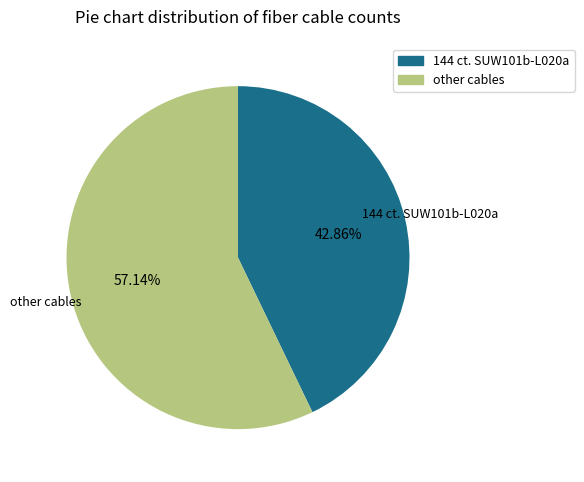

Does any single category account for the majority?

Yes